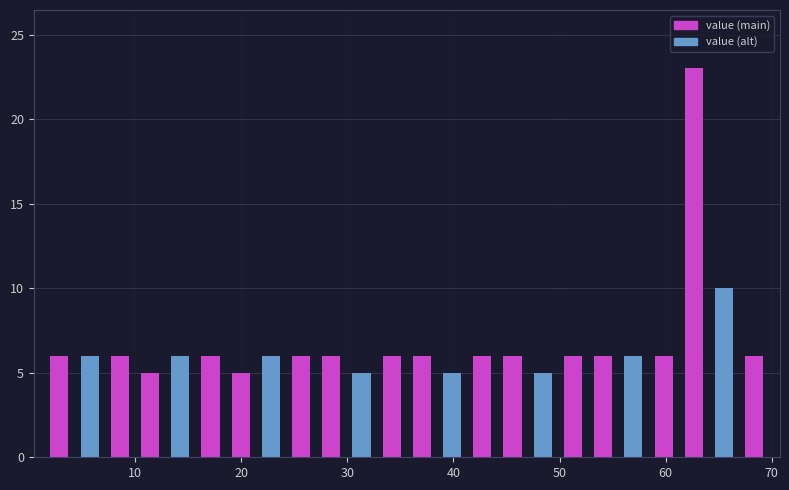

Around what value on the x-axis is the tallest bar? Give the approximate position of its centre, as read against the axis.

63